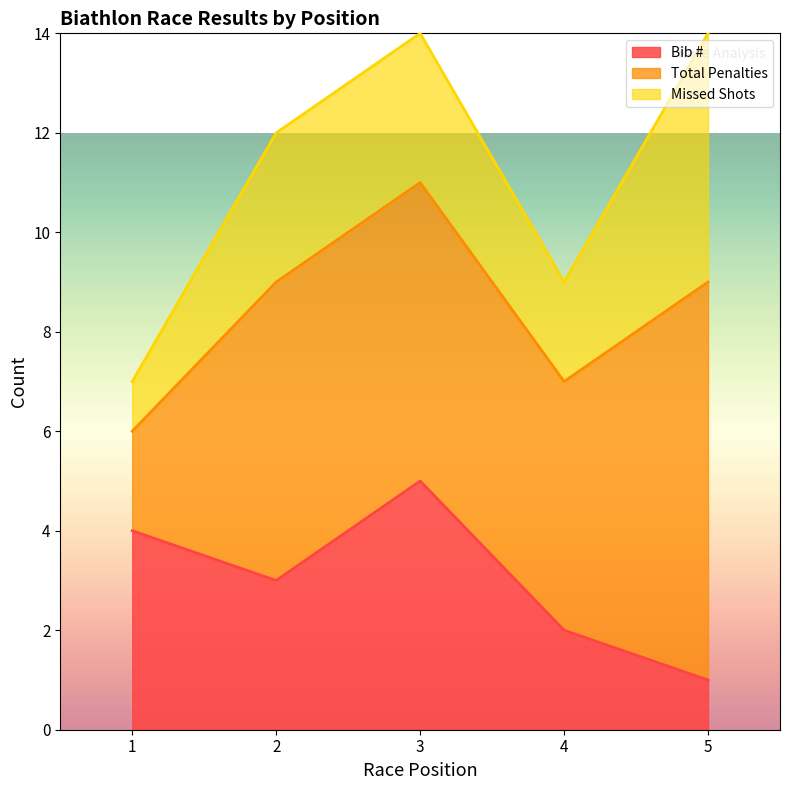

Reading left to right, list all the values displayed in this chart.

Bib #: 1=4	2=3	3=5	4=2	5=1
Total Penalties: 1=2	2=6	3=6	4=5	5=8
Missed Shots: 1=1	2=3	3=3	4=2	5=5